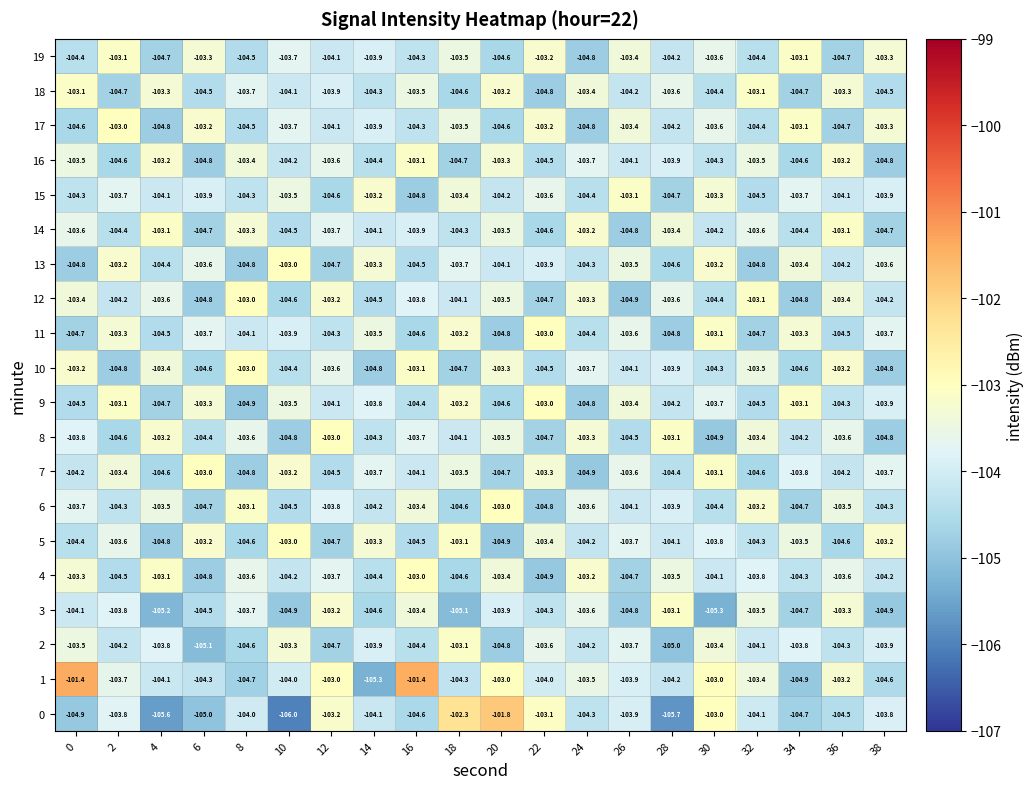

At how many categories does at least one series exceed -104?

20